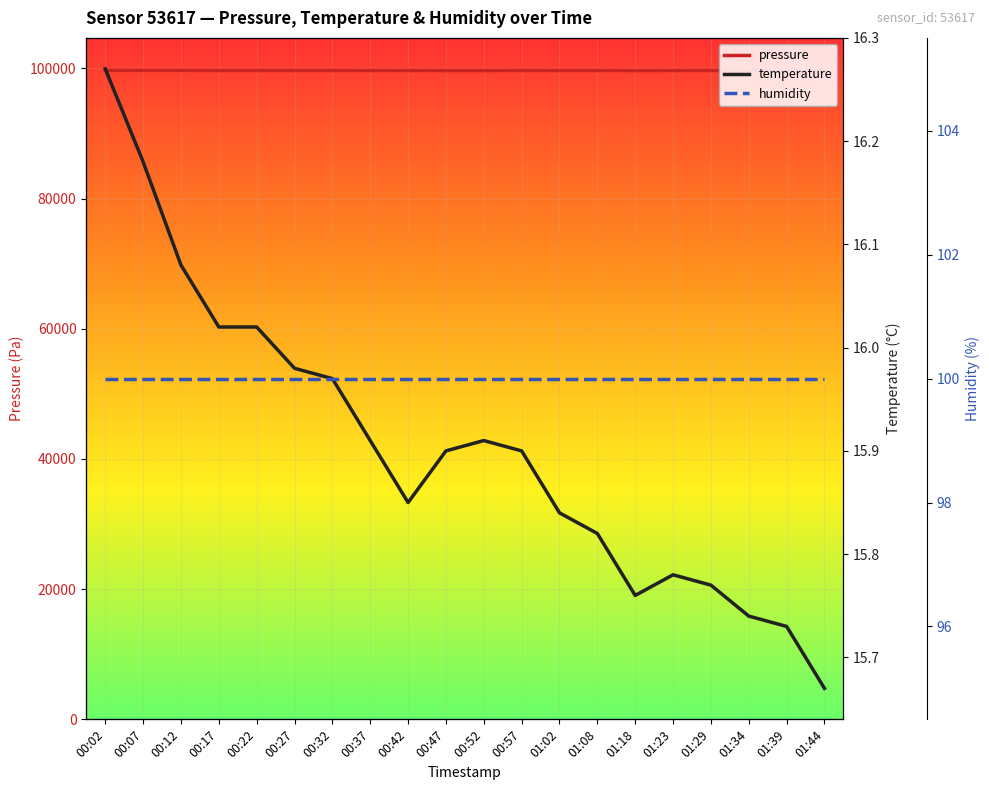

At 00:42, list the series in order from largest to smallest.

pressure, humidity, temperature